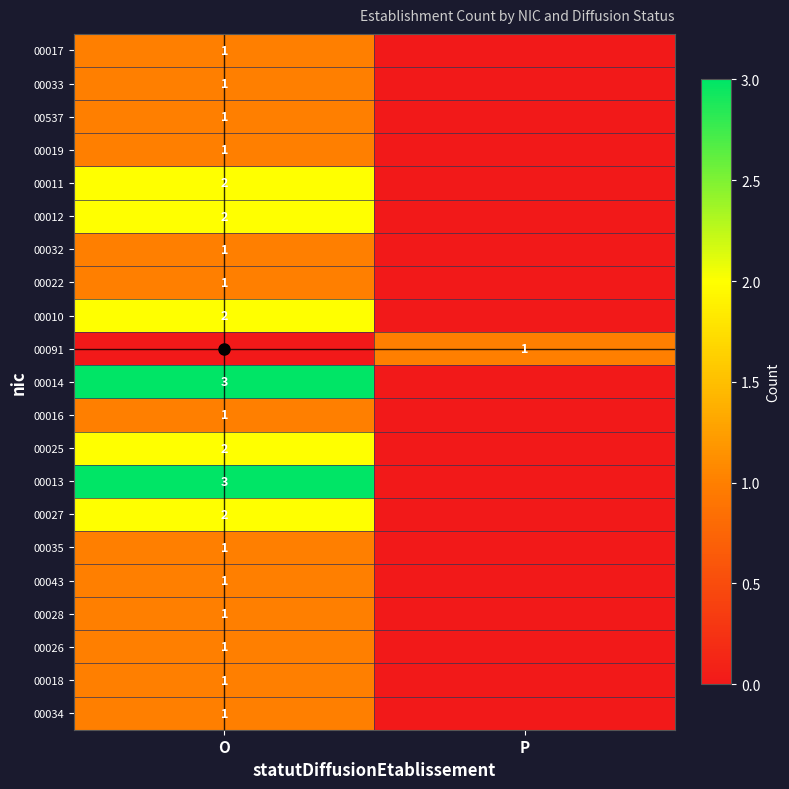

Rank the series at P from highest to lowest value.

00091, 00017, 00033, 00537, 00019, 00011, 00012, 00032, 00022, 00010, 00014, 00016, 00025, 00013, 00027, 00035, 00043, 00028, 00026, 00018, 00034